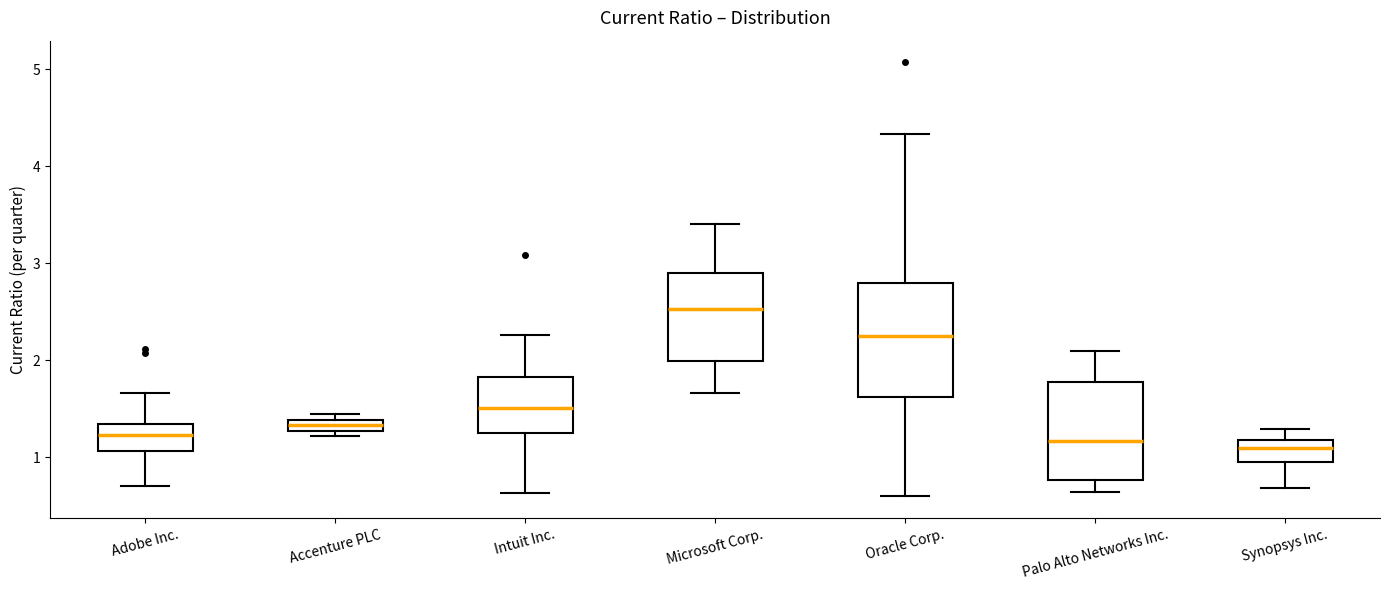

Where is the lower edge of the box for Synopsys Inc. on the y-axis? The values are not printed on the chart, so give them approximately, as read against the axis.

1.0